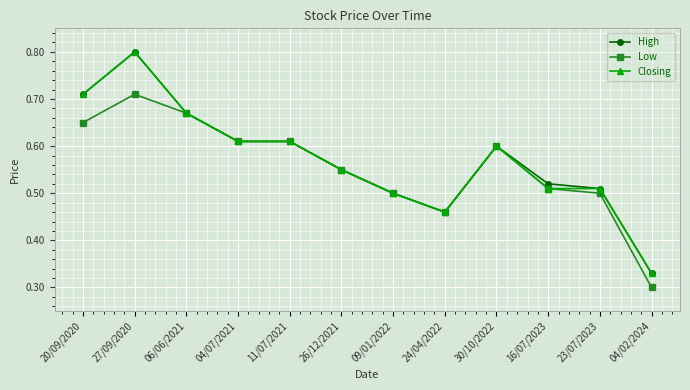

What is the sum of the Low values at 24/04/2022 and 04/07/2021?

1.1